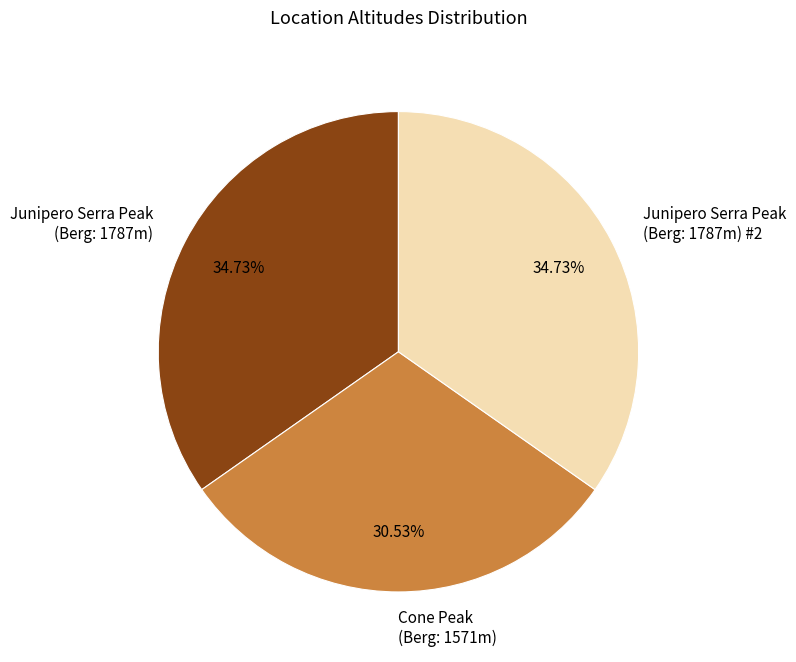

Approximately how many times larger is the value at Cone Peak (Berg: 1571m) compared to Junipero Serra Peak (Berg: 1787m)?

0.9